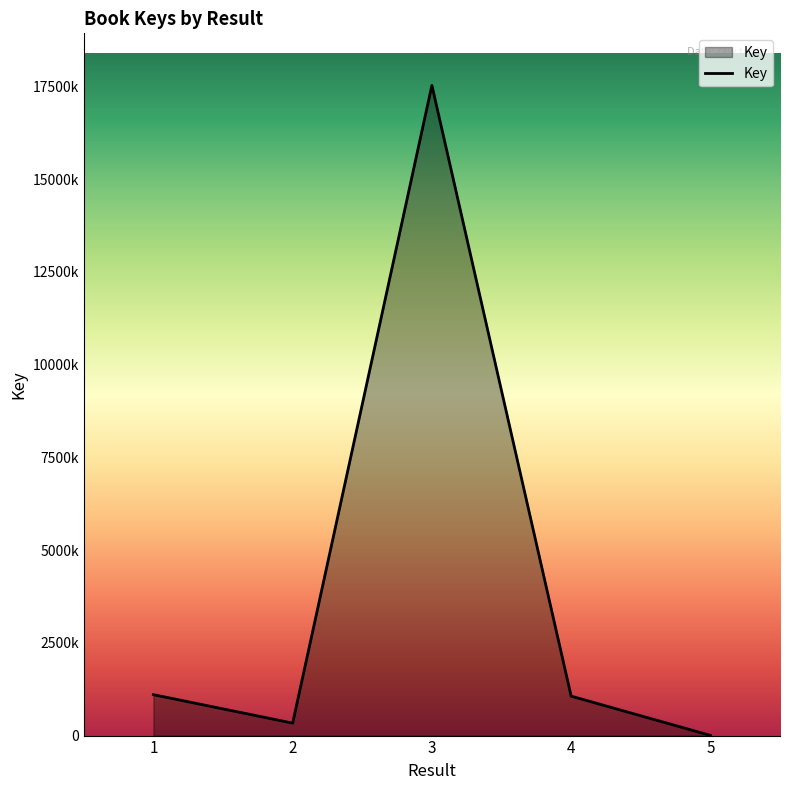

Where is the first local maximum?

3